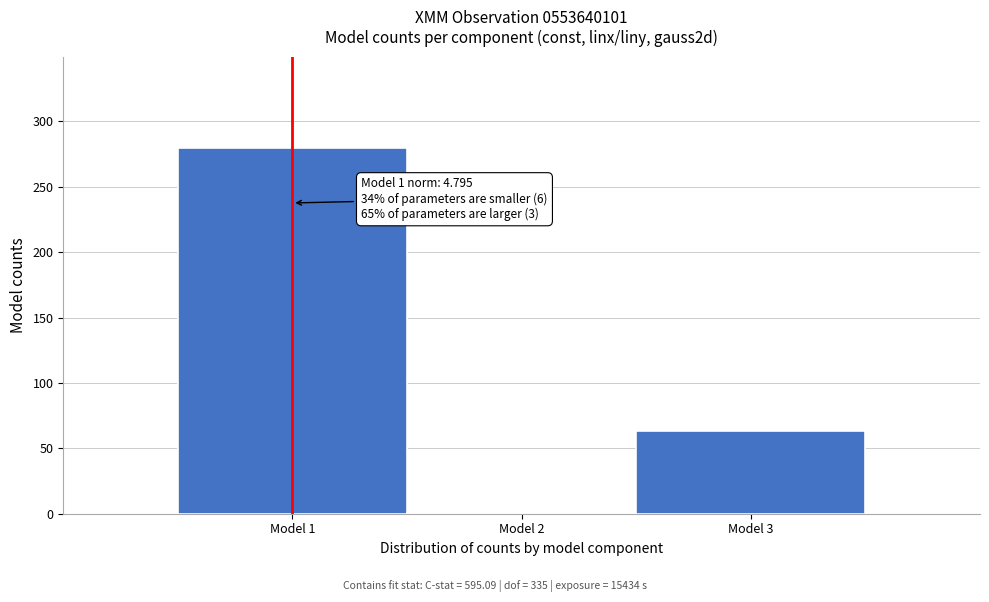

Over which range of the x-axis is the bar tallest?

0.5 to 1.5